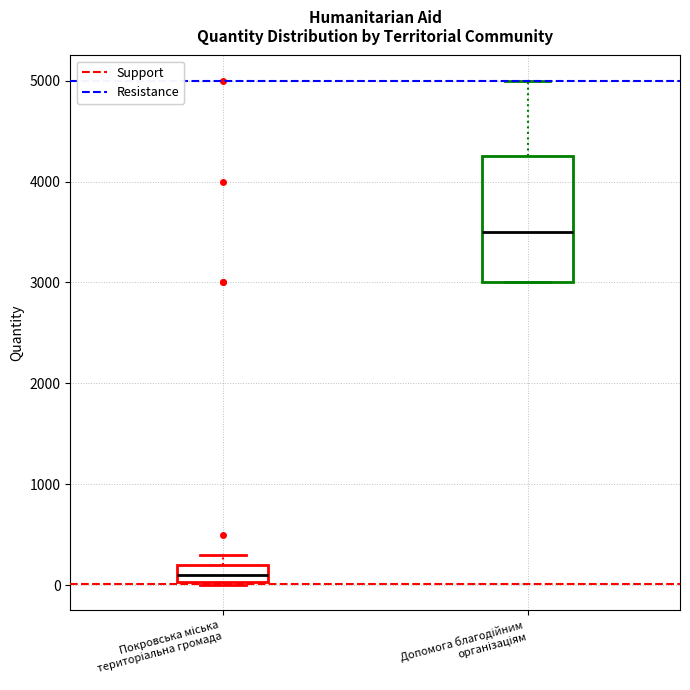

Reading left to right, read every box against the y-axis: the position of its median line, the range the box covers, and the ends of its whiskers. The values are not printed on the chart, so give them approximately, as read against the axis.

Покровська міська територіальна громада: median 100, box 0 to 200, whiskers 0 to 300
Допомога благодійним організаціям: median 3500, box 3000 to 4300, whiskers 3000 to 5000